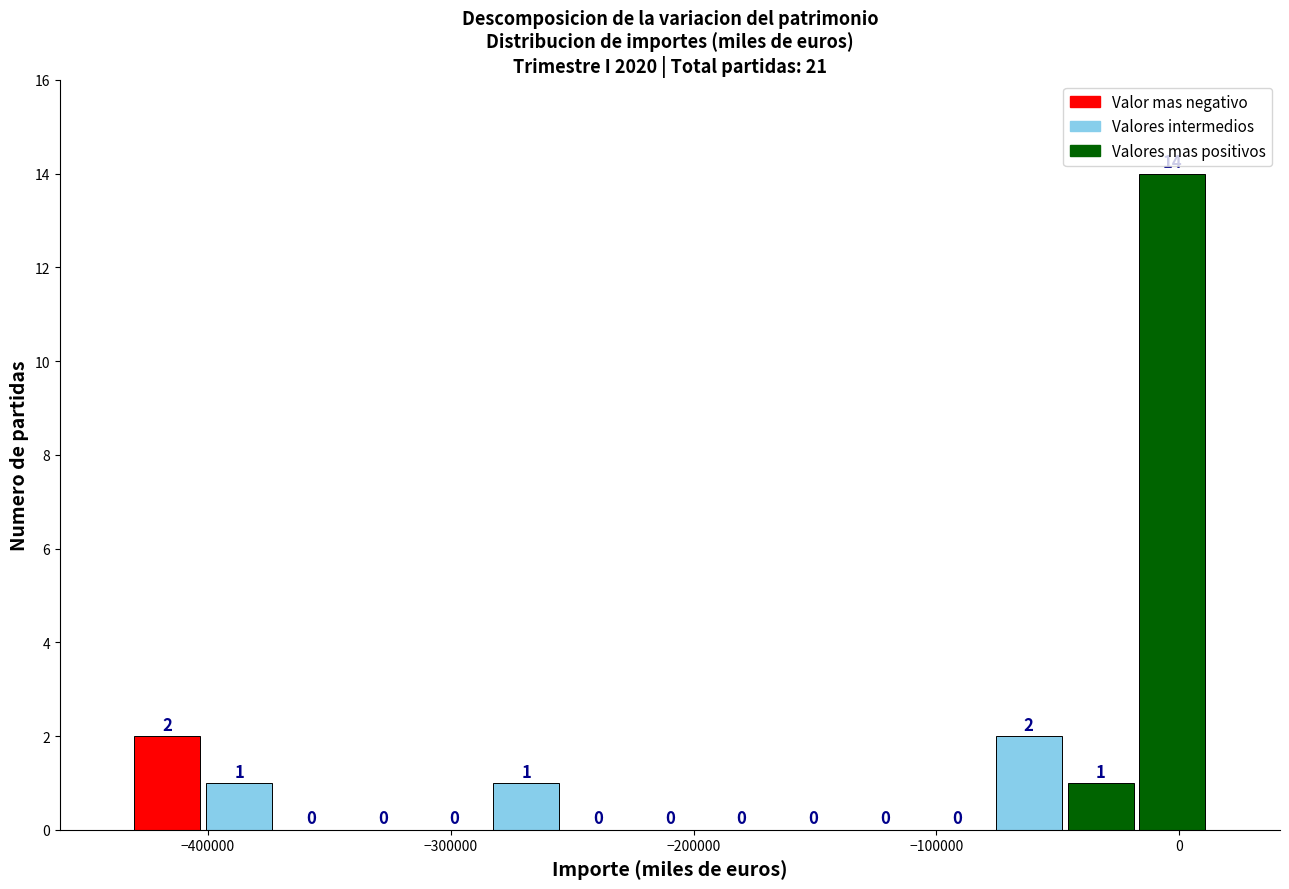

Around what value on the x-axis is the tallest bar? Give the approximate position of its centre, as read against the axis.

0